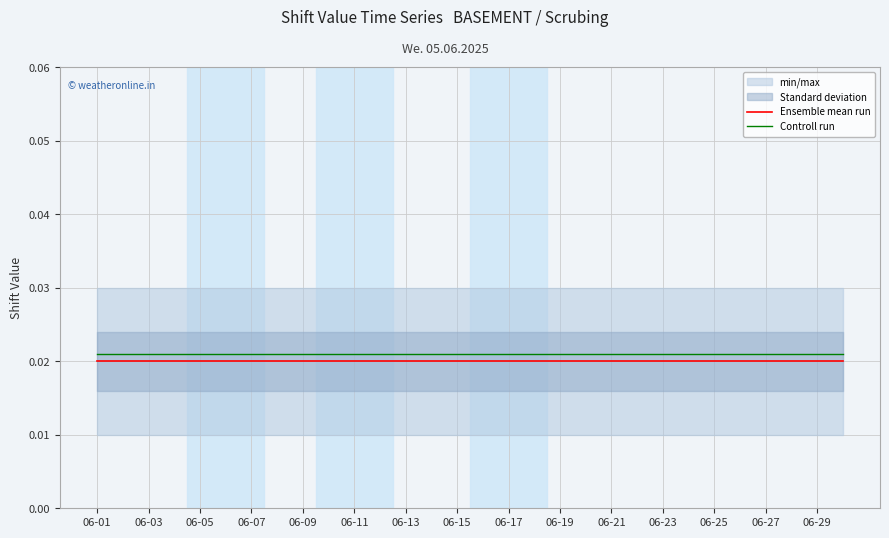

At which category is the sum across all series the highest?

06-01